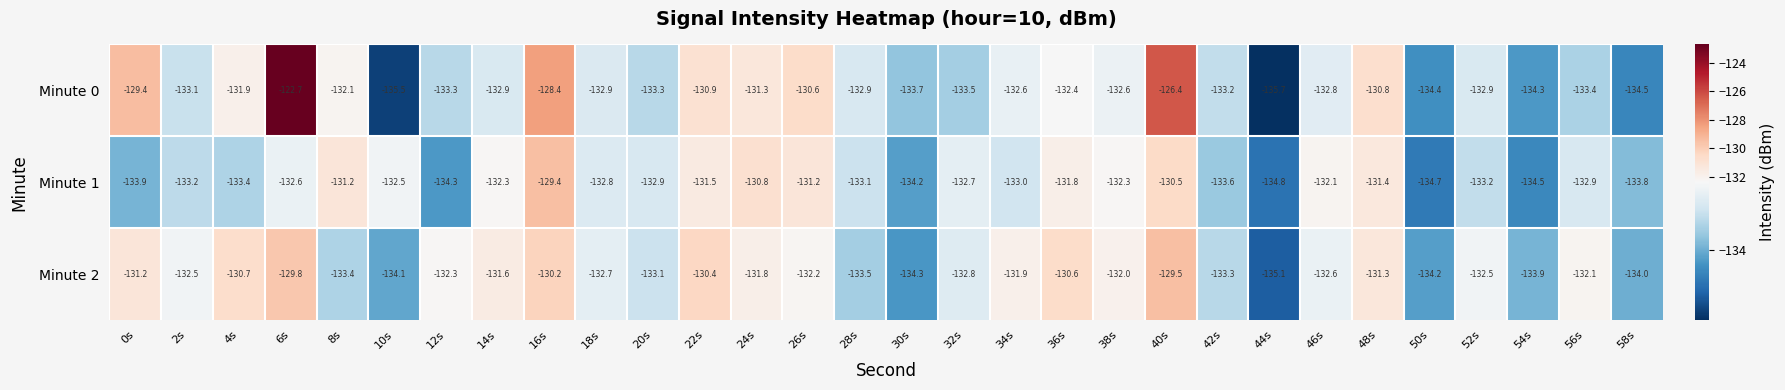

The value of Minute 0 at 6s is -47.3. True or false?

False